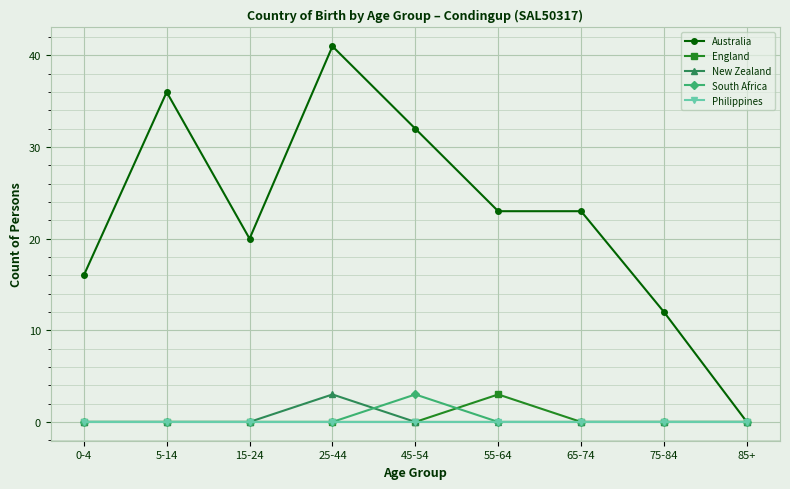

True or false: Australia has more than 0 points higher than both neighbors.

True